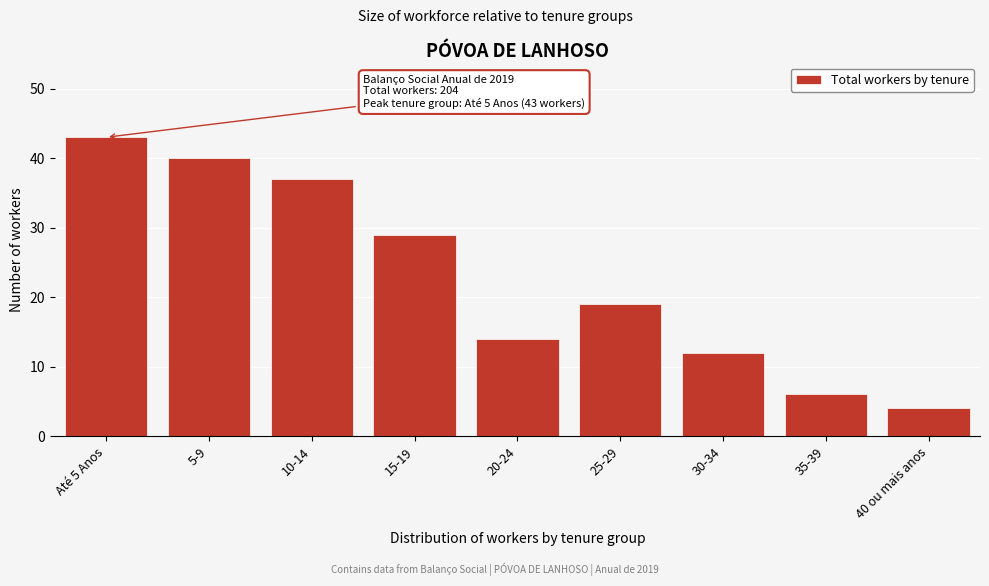

Reading left to right, transcribe all the data shown in this chart.

43	40	37	29	14	19	12	6	4